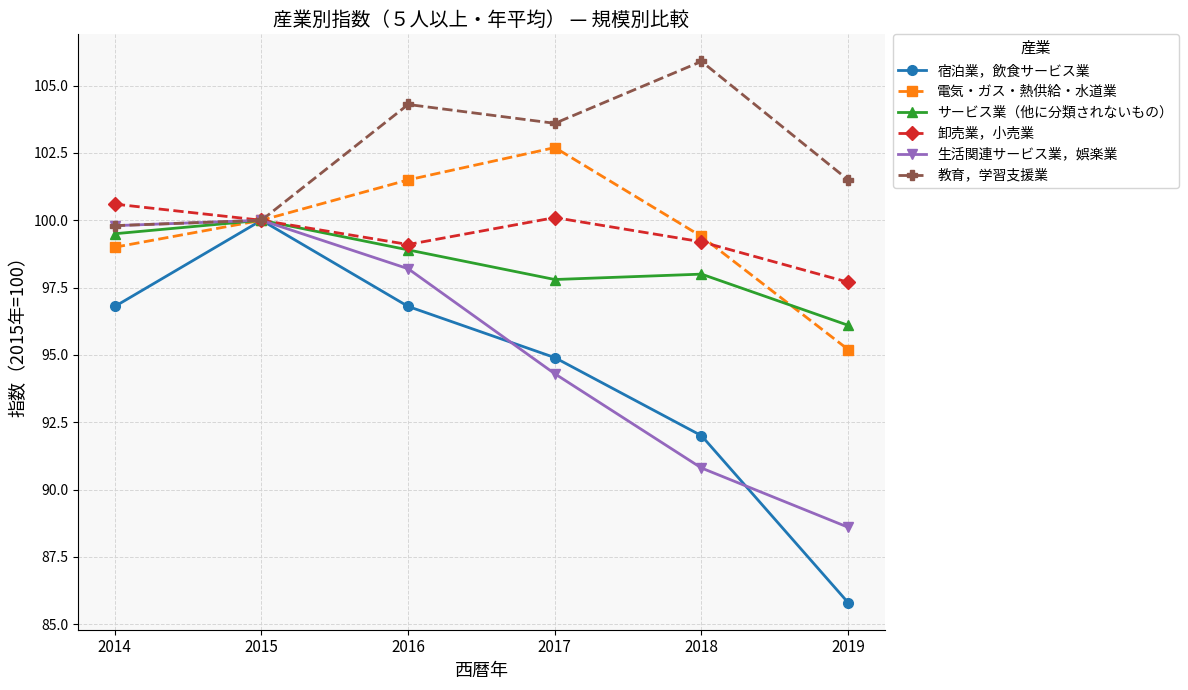

True or false: サービス業（他に分類されないもの） has a value of 155.9 at 2018.

False